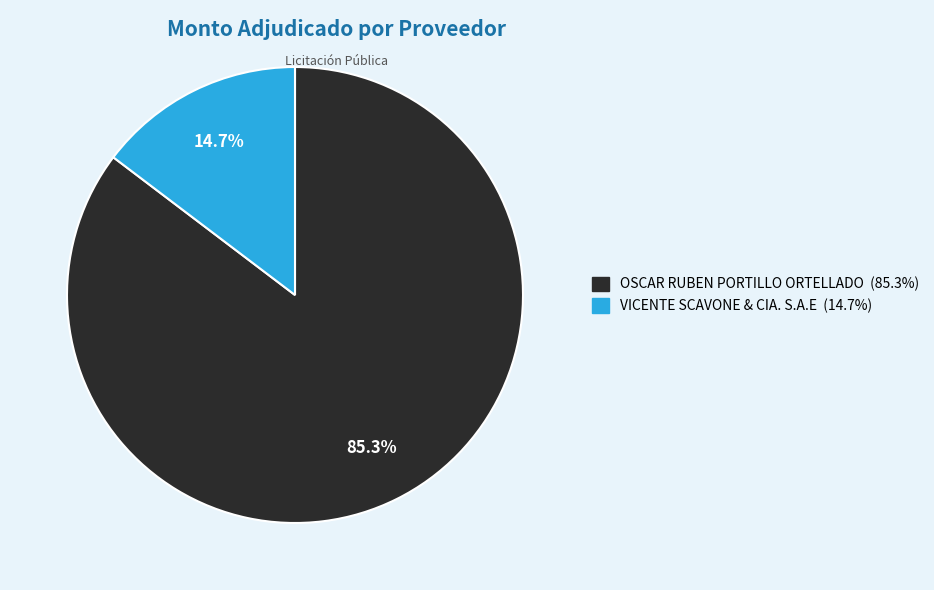

To the nearest percent, what is the difference between the OSCAR RUBEN PORTILLO ORTELLADO and VICENTE SCAVONE & CIA. S.A.E slice percentages?

71%